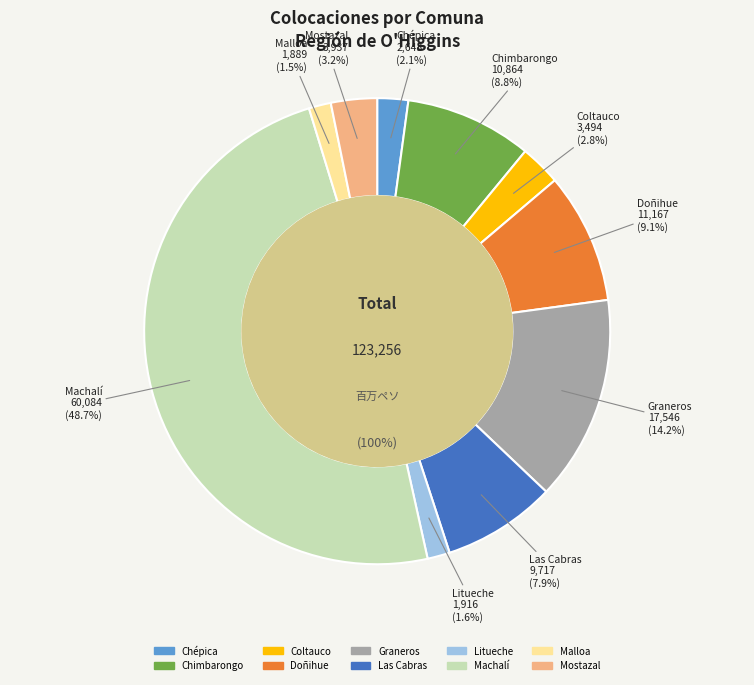

What percentage is the Coltauco slice, to the nearest percent?

3%